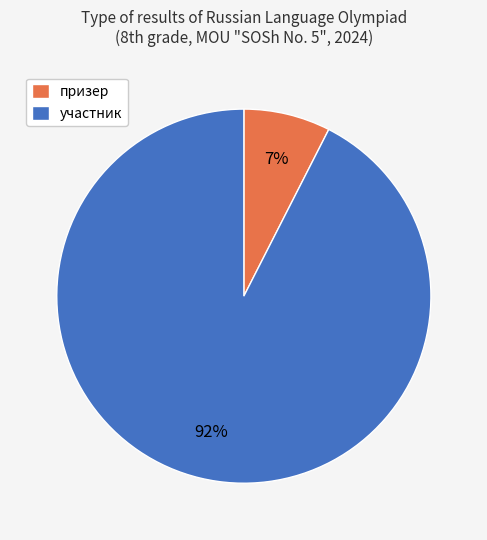

Is it true that участник is 92% of the pie?

True